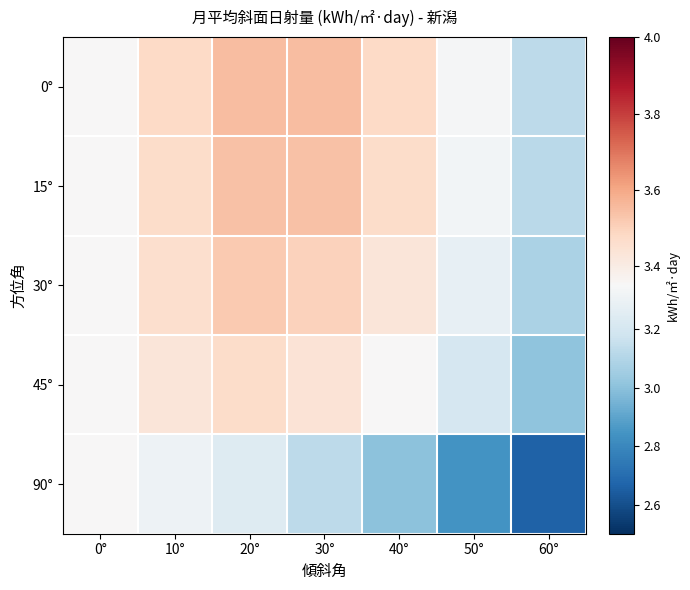

Which category has the highest value across all series?

20°